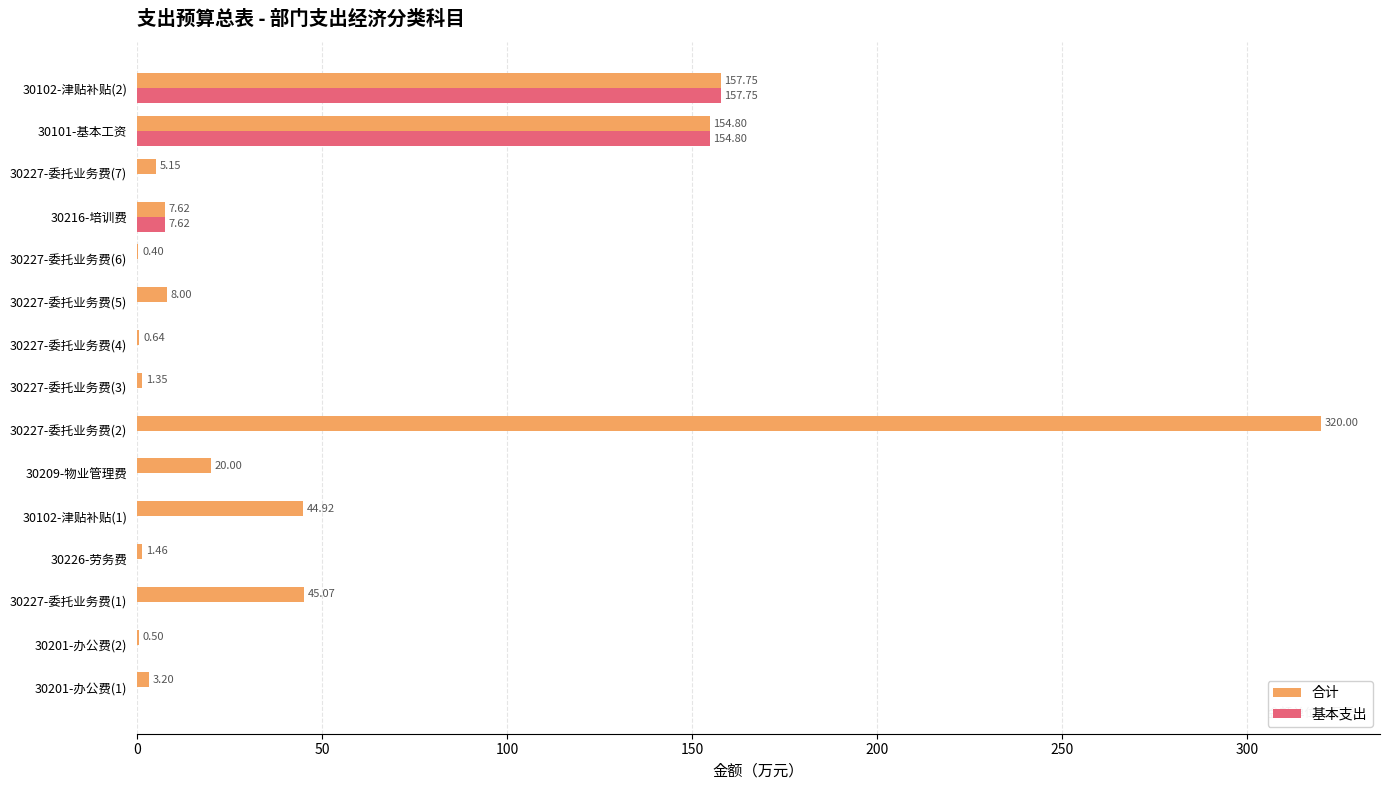

What are all the series names shown in the legend?

合计, 基本支出